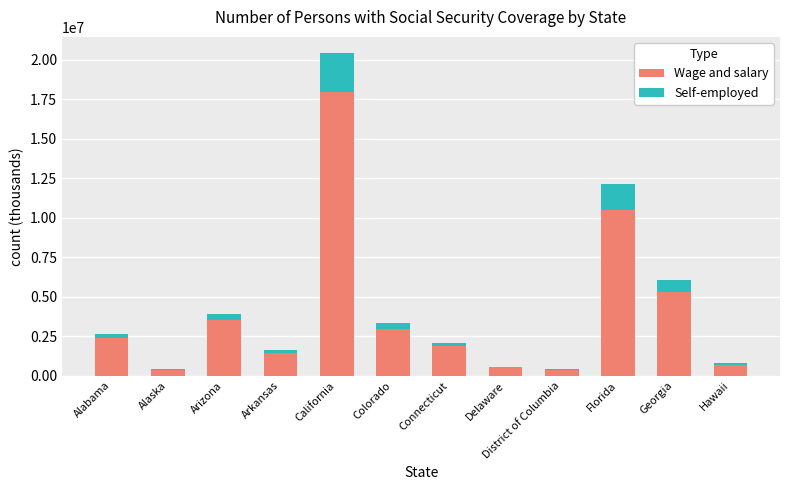

How many series are shown in this chart?

2